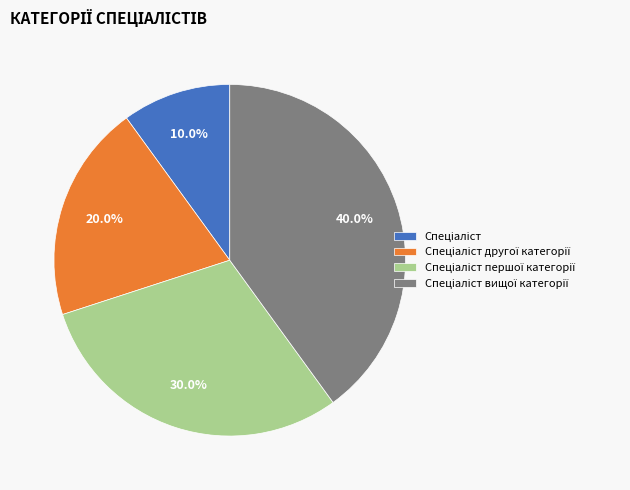

Does any single category account for the majority?

No